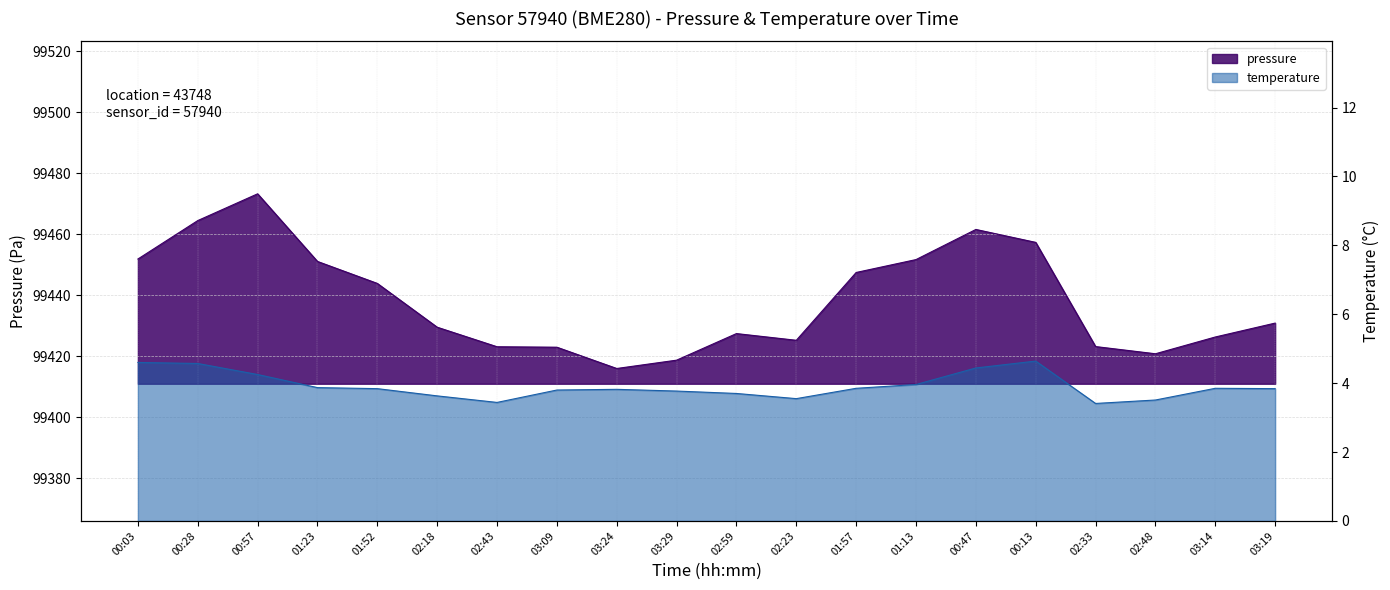

What is the difference between the maximum and minimum values in the temperature series?

1.2